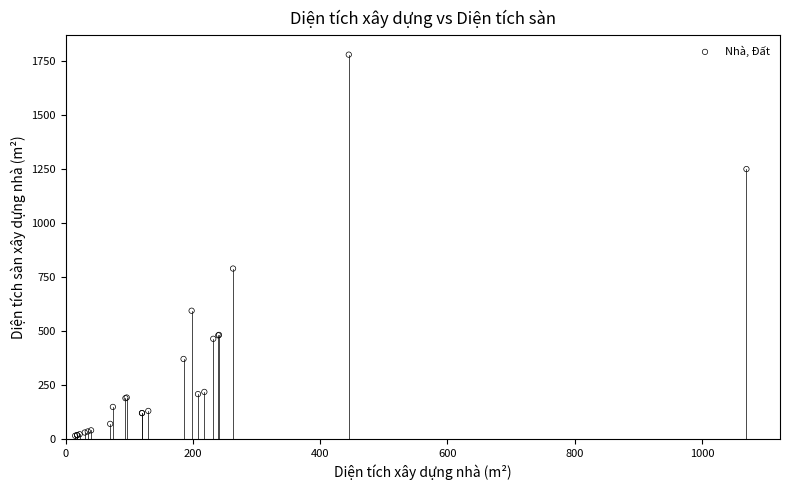

What Y value in the scatter plot is closest to 897?

789.4